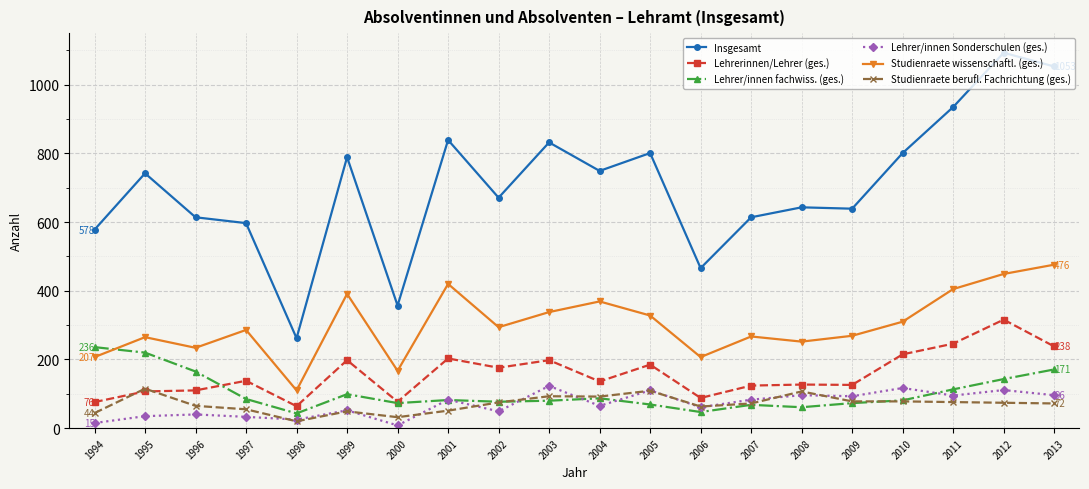

True or false: Studienraete wissenschaftl. (ges.) and Studienraete berufl. Fachrichtung (ges.) cross at least once.

False